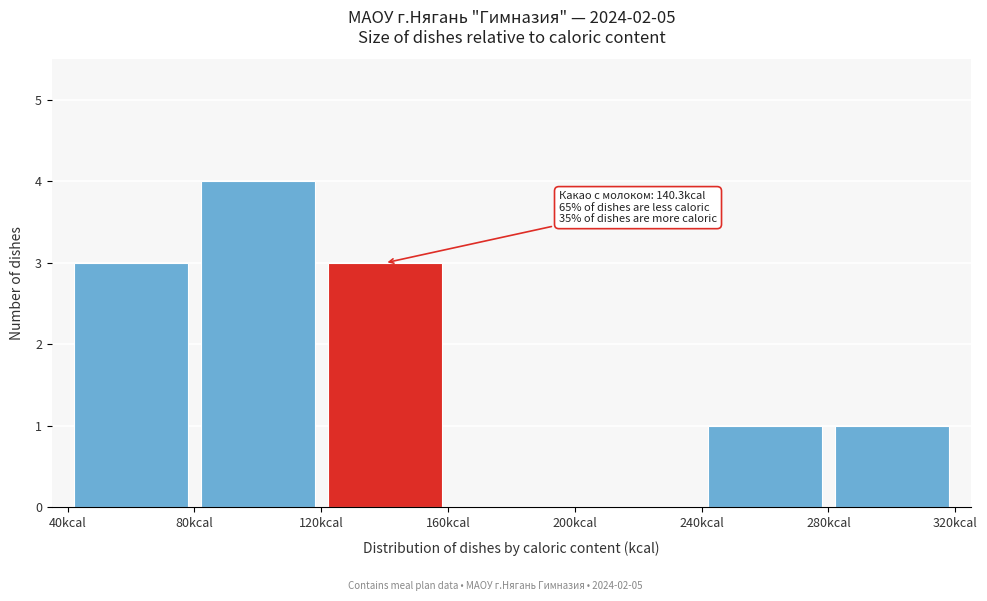

Over which range of the x-axis is the bar tallest?

80 to 120